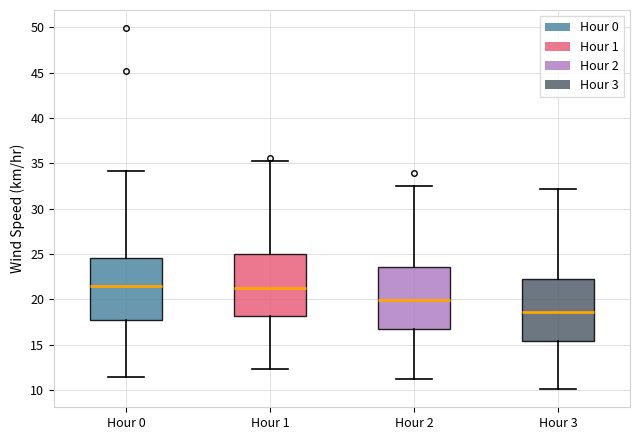

Reading left to right, transcribe this box plot: for each box, give where its median line is, the range the box spans, and where its two whiskers end, as read against the y-axis. The values are not printed on the chart, so give them approximately, as read against the axis.

Hour 0: median 21.5, box 18.0 to 24.5, whiskers 11.5 to 34.0
Hour 1: median 21.5, box 18.0 to 25.0, whiskers 12.5 to 35.0
Hour 2: median 20.0, box 17.0 to 23.5, whiskers 11.0 to 32.5
Hour 3: median 18.5, box 15.5 to 22.5, whiskers 10.0 to 32.0